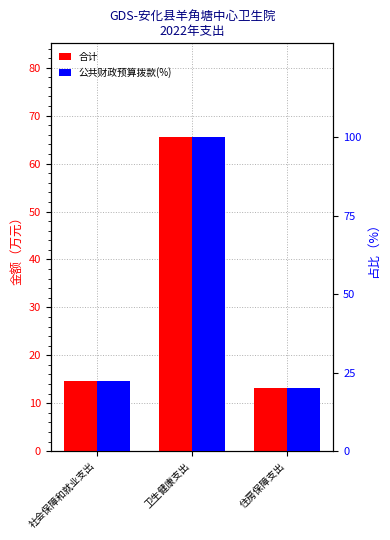

How many bars are there in each group?

2